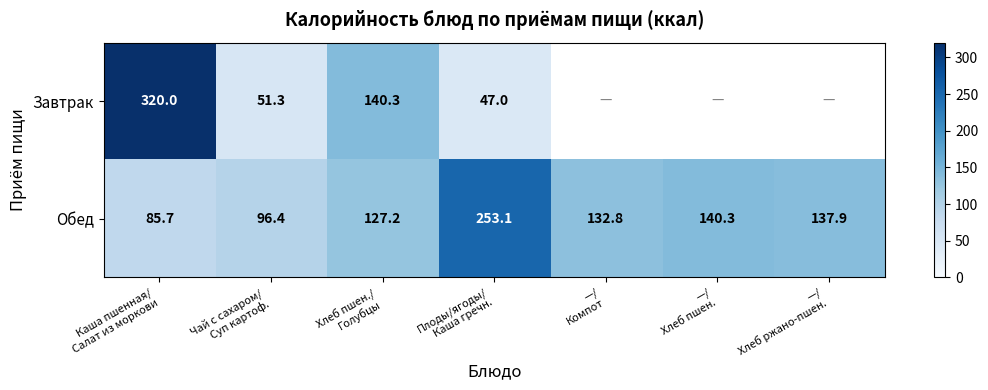

What is the highest value of the Обед series?

253.1